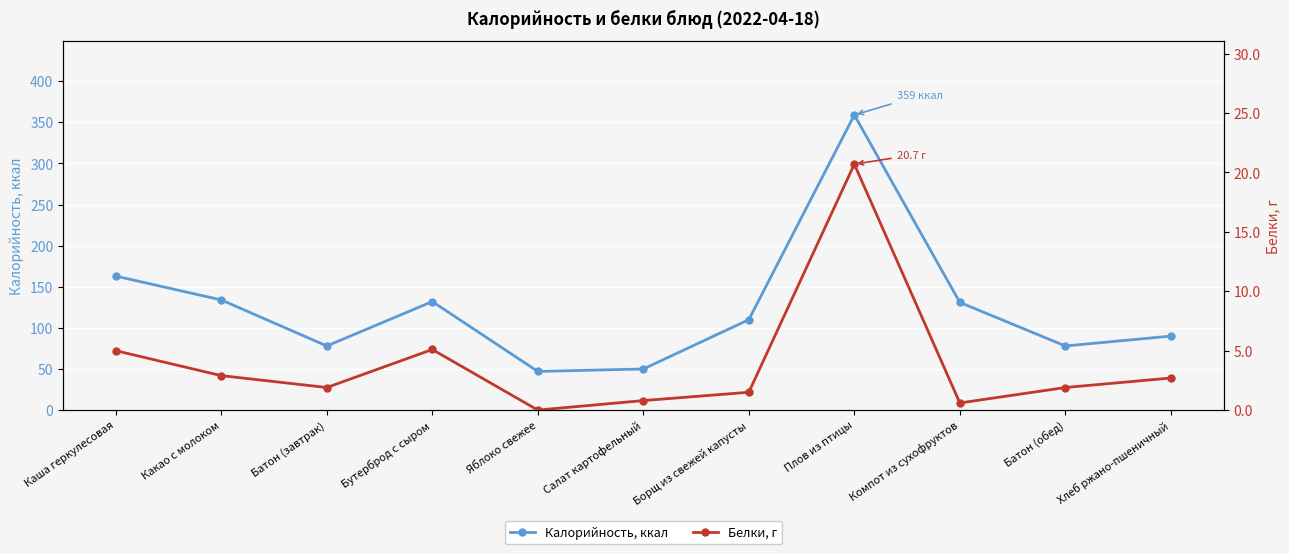

True or false: Белки, г has more than 1 points higher than both neighbors.

True